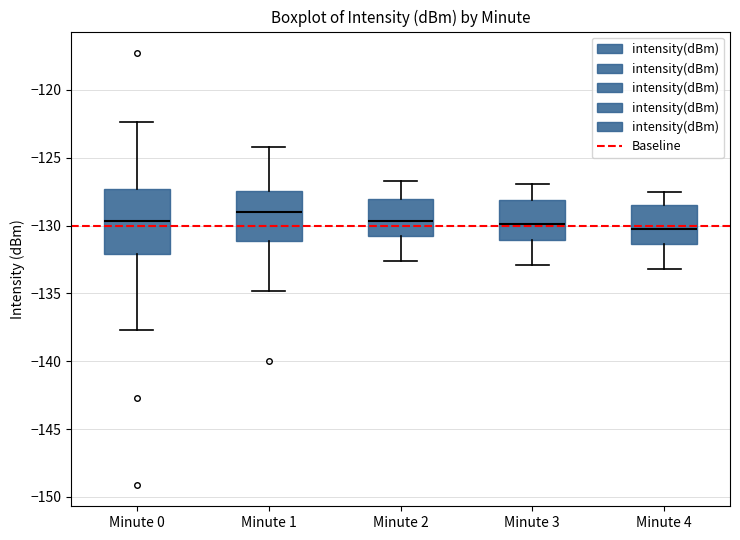

Reading left to right, transcribe this box plot: for each box, give where its median line is, the range the box spans, and where its two whiskers end, as read against the y-axis. The values are not printed on the chart, so give them approximately, as read against the axis.

Minute 0: median -129.5, box -132.0 to -127.5, whiskers -137.5 to -122.5
Minute 1: median -129.0, box -131.0 to -127.5, whiskers -135.0 to -124.0
Minute 2: median -129.5, box -130.5 to -128.0, whiskers -132.5 to -126.5
Minute 3: median -130.0, box -131.0 to -128.0, whiskers -133.0 to -127.0
Minute 4: median -130.0, box -131.5 to -128.5, whiskers -133.0 to -127.5